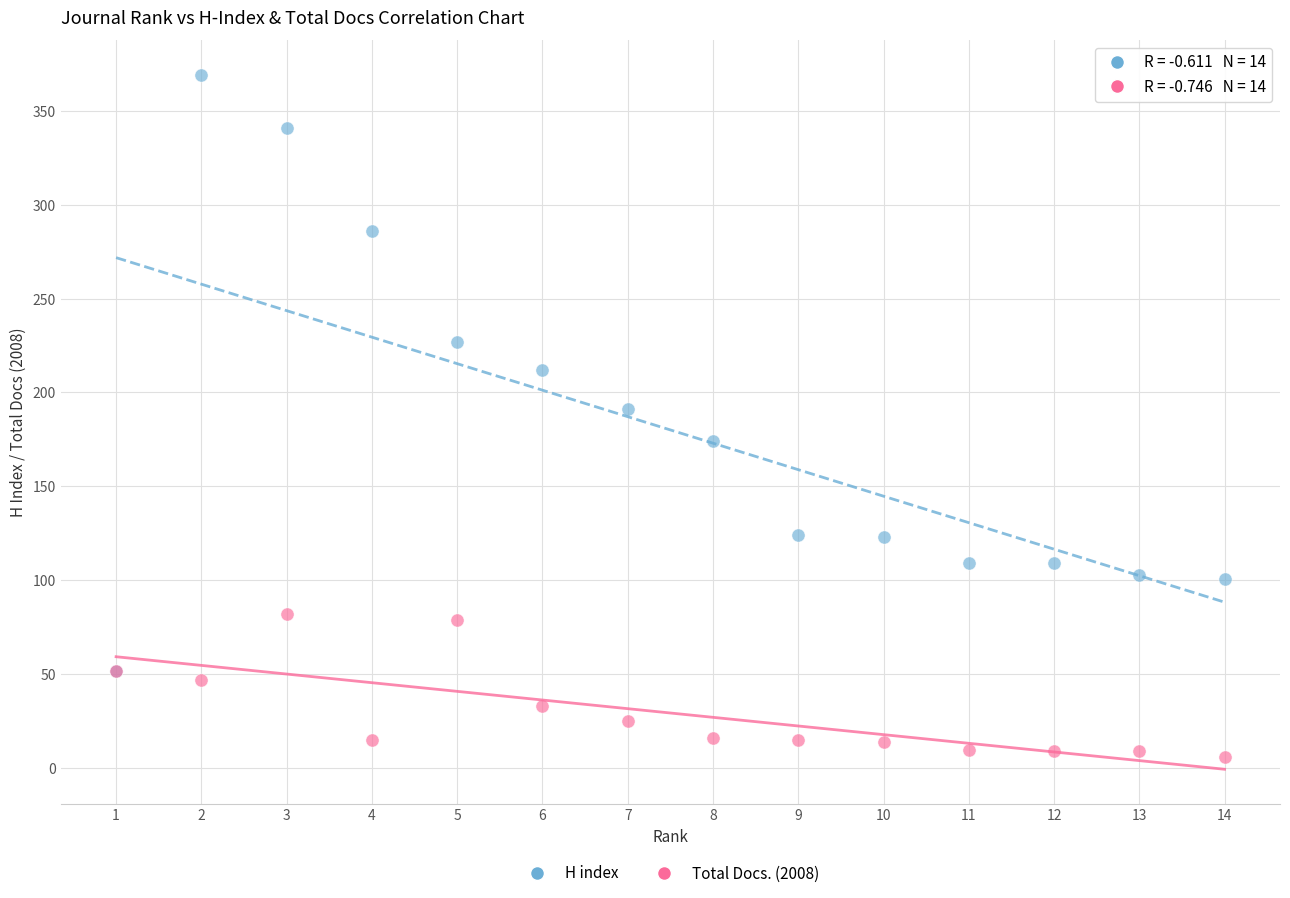

What are all the series names shown in the legend?

H index, Total Docs. (2008)